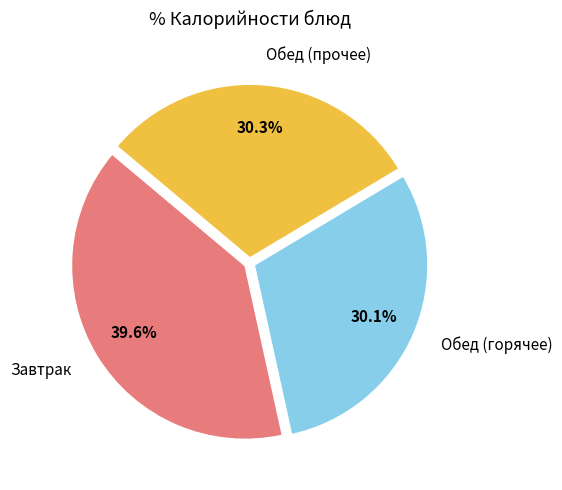

Is there a majority slice in this chart?

No